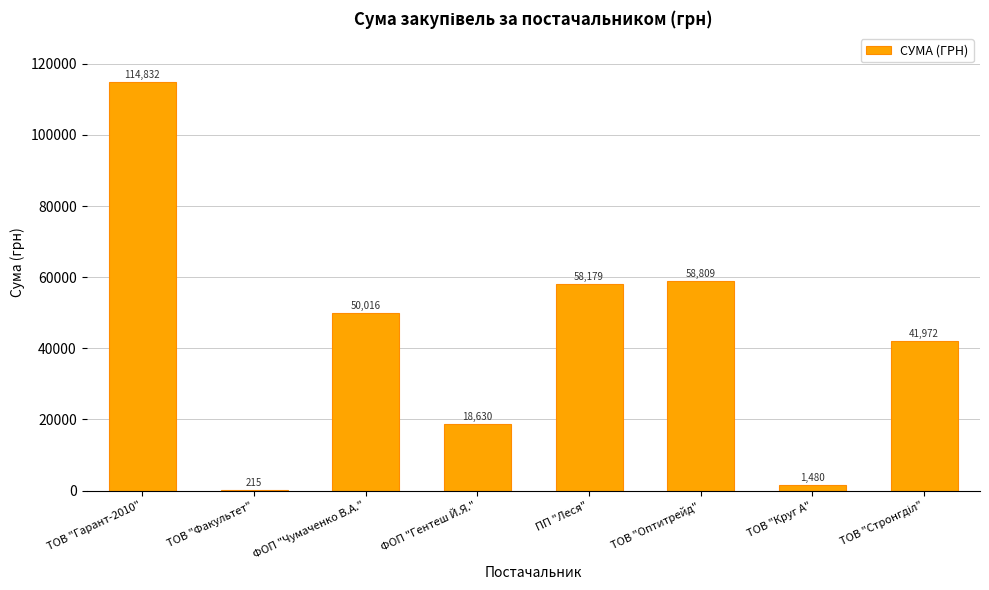

What is the greatest value displayed?

114831.6